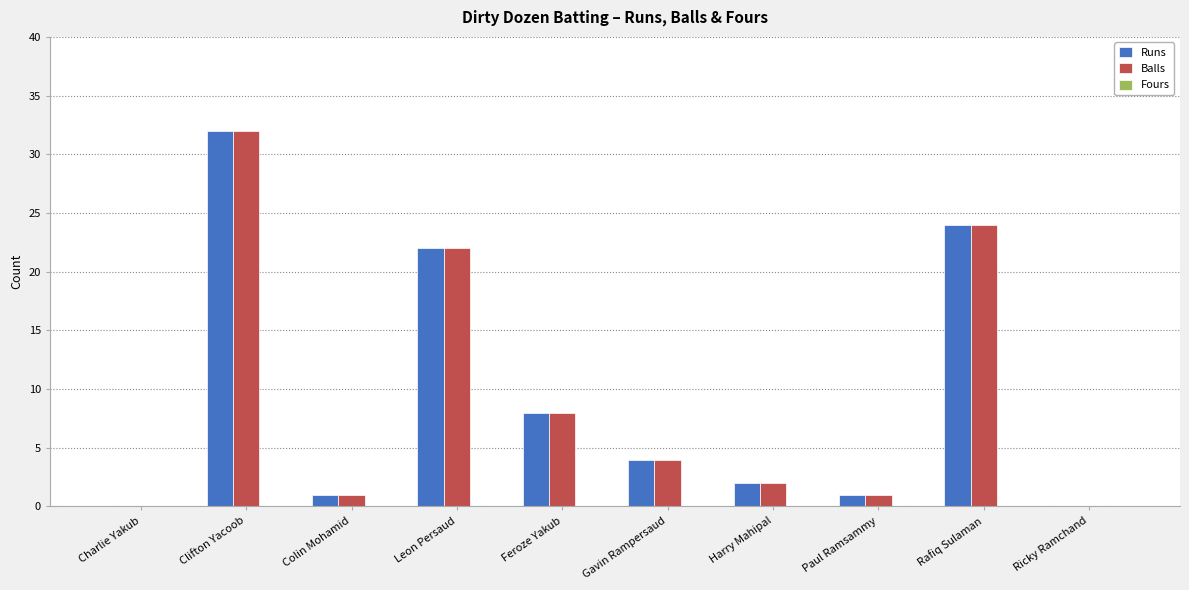

What is the difference between the Runs values at Gavin Rampersaud and Clifton Yacoob?

28